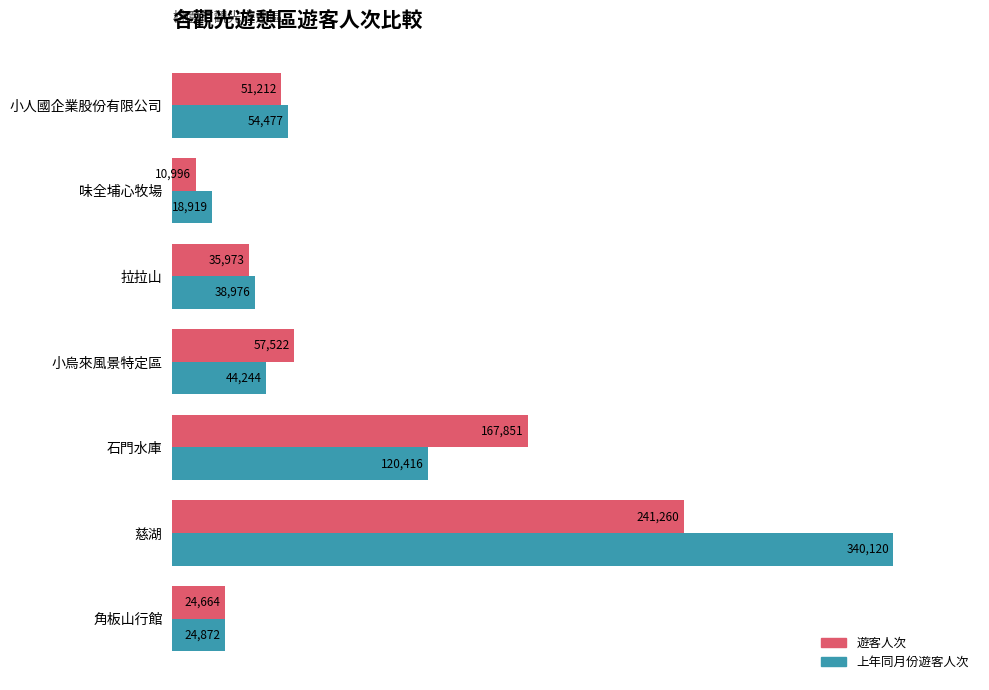

What are all the series names shown in the legend?

遊客人次, 上年同月份遊客人次